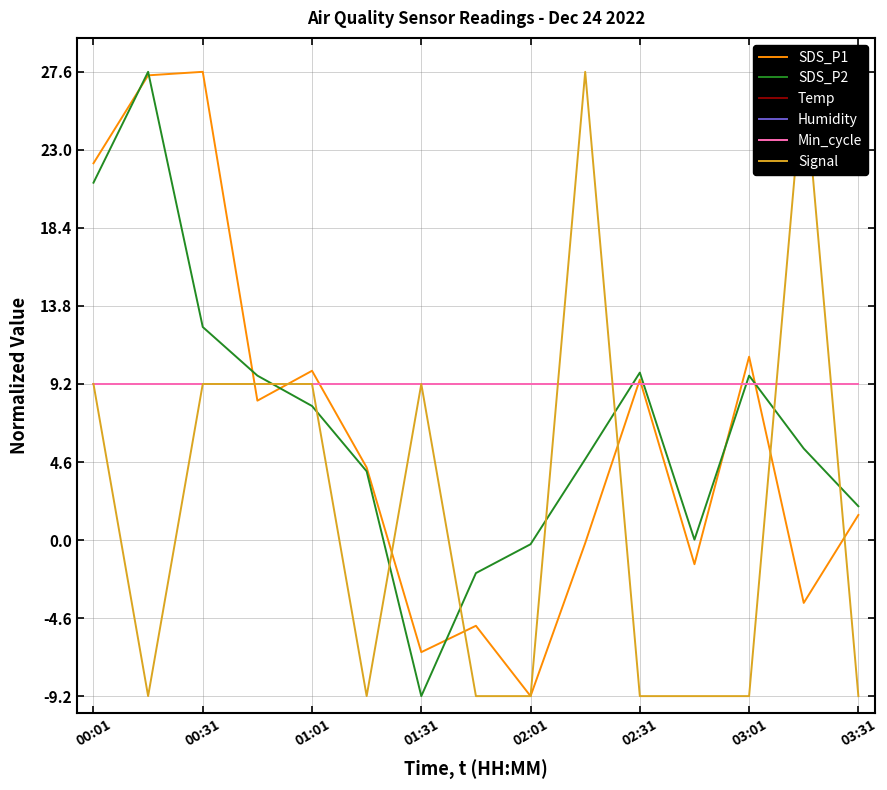

The Humidity series shows 9.2 at 11. True or false?

True